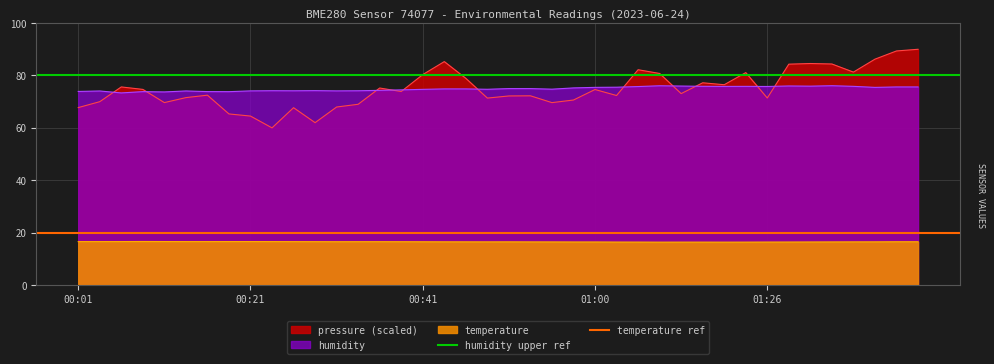

What is the sum of the humidity upper ref values at 00:21 and 00:01?

160